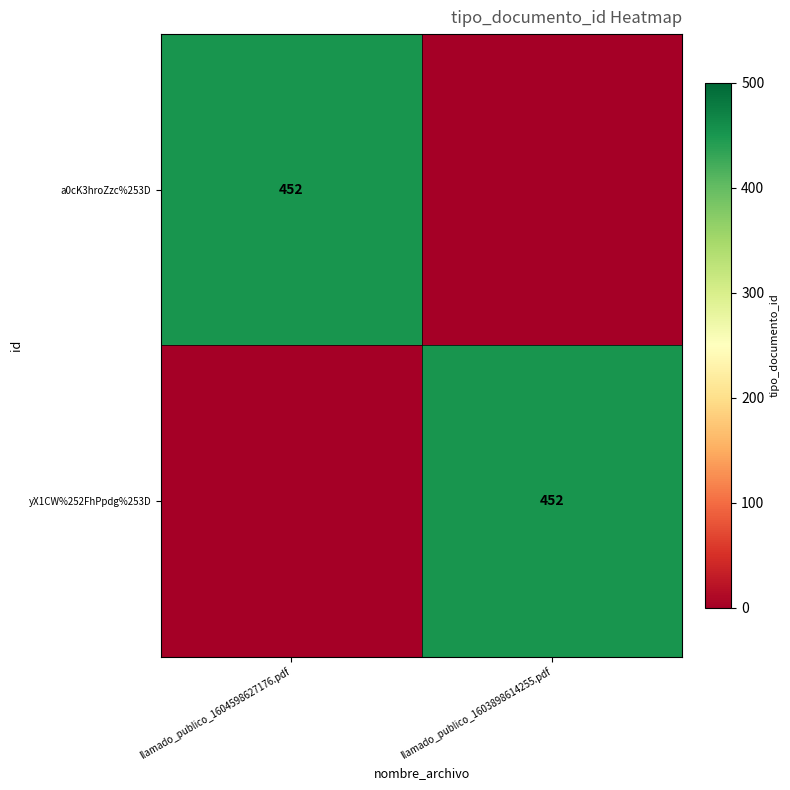

True or false: a0cK3hroZzc%253D has a value of 452 at llamado_publico_1604598627176.pdf.

True